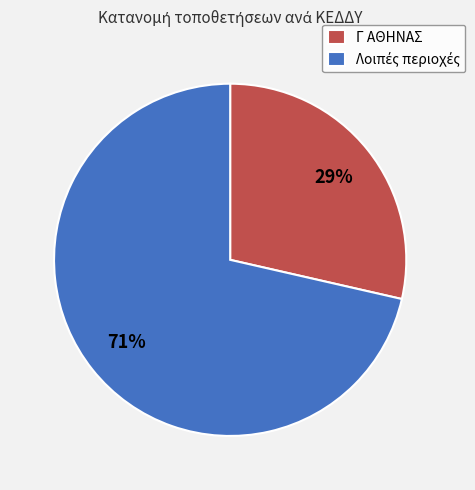

Does Γ ΑΘΗΝΑΣ represent more than half of the total?

No